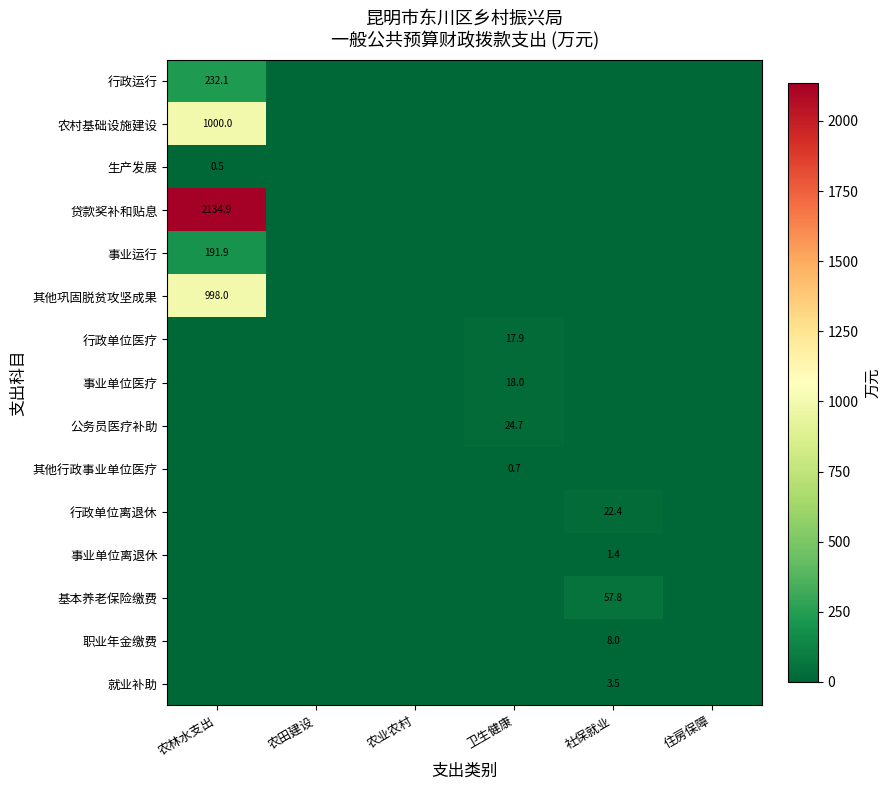

Is the value of 贷款奖补和贴息 at 农田建设 greater than the value of 就业补助 at 住房保障?

No